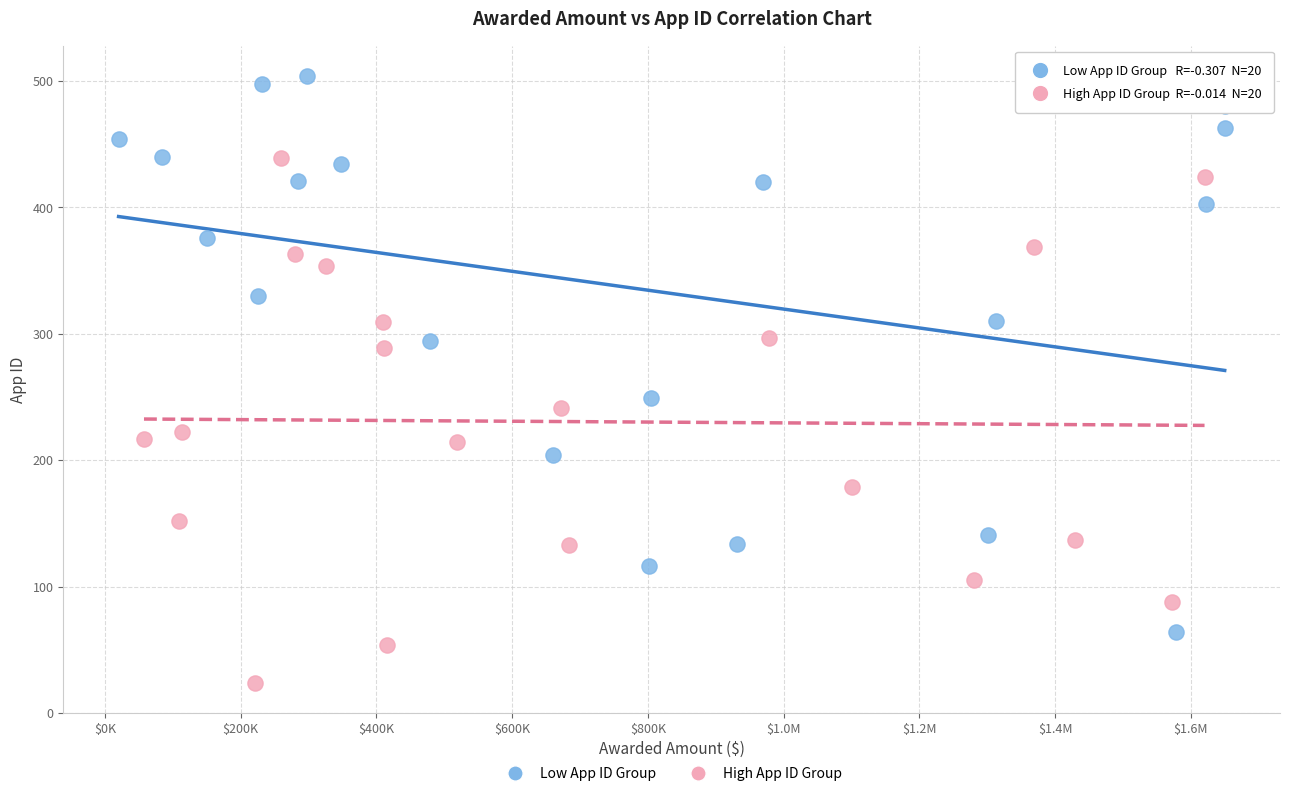

What are all the series names shown in the legend?

Low App ID Group, High App ID Group